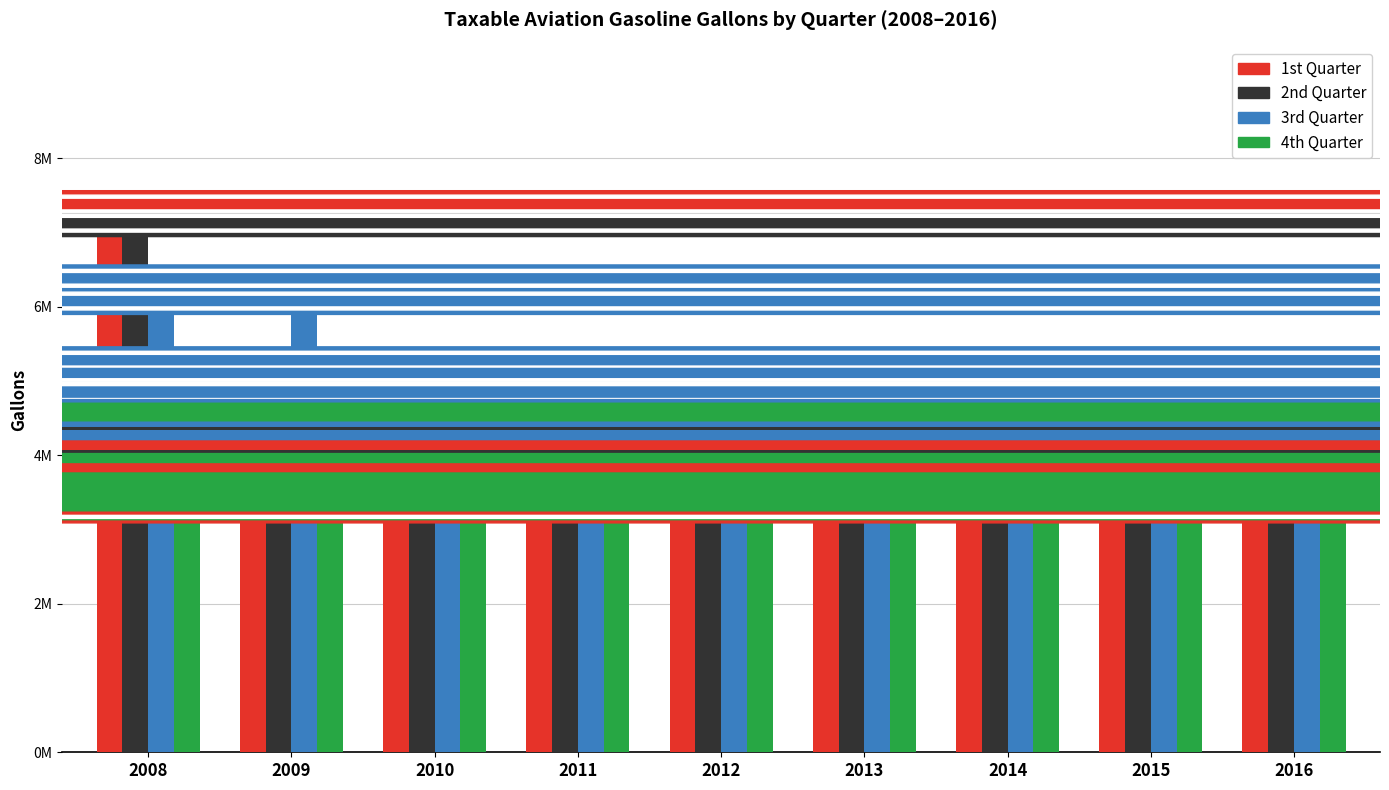

At how many categories does at least one series exceed 7082457?

1